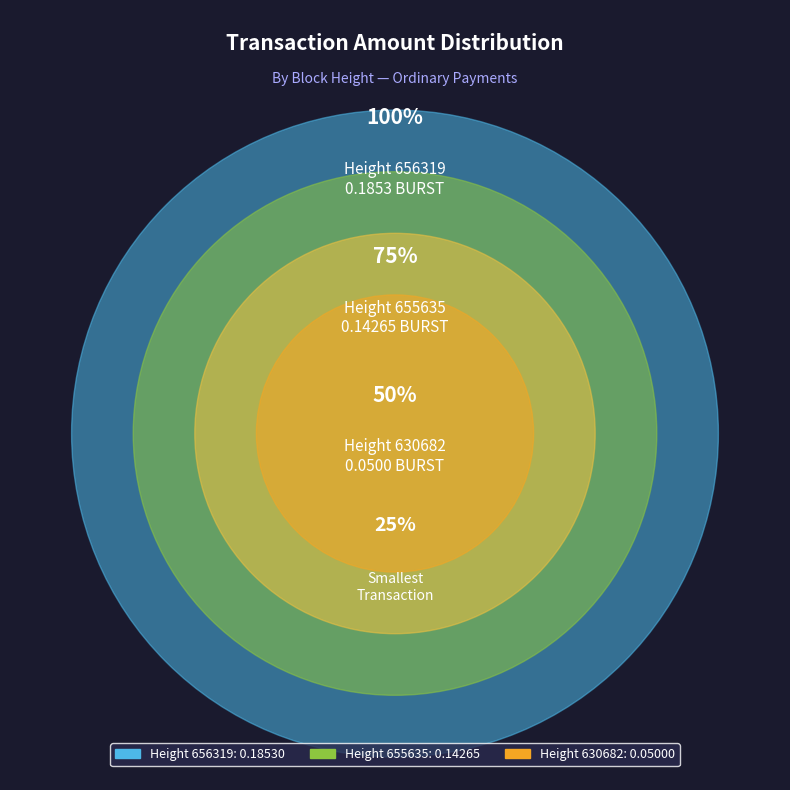

True or false: 655635 accounts for 38% of the total.

True